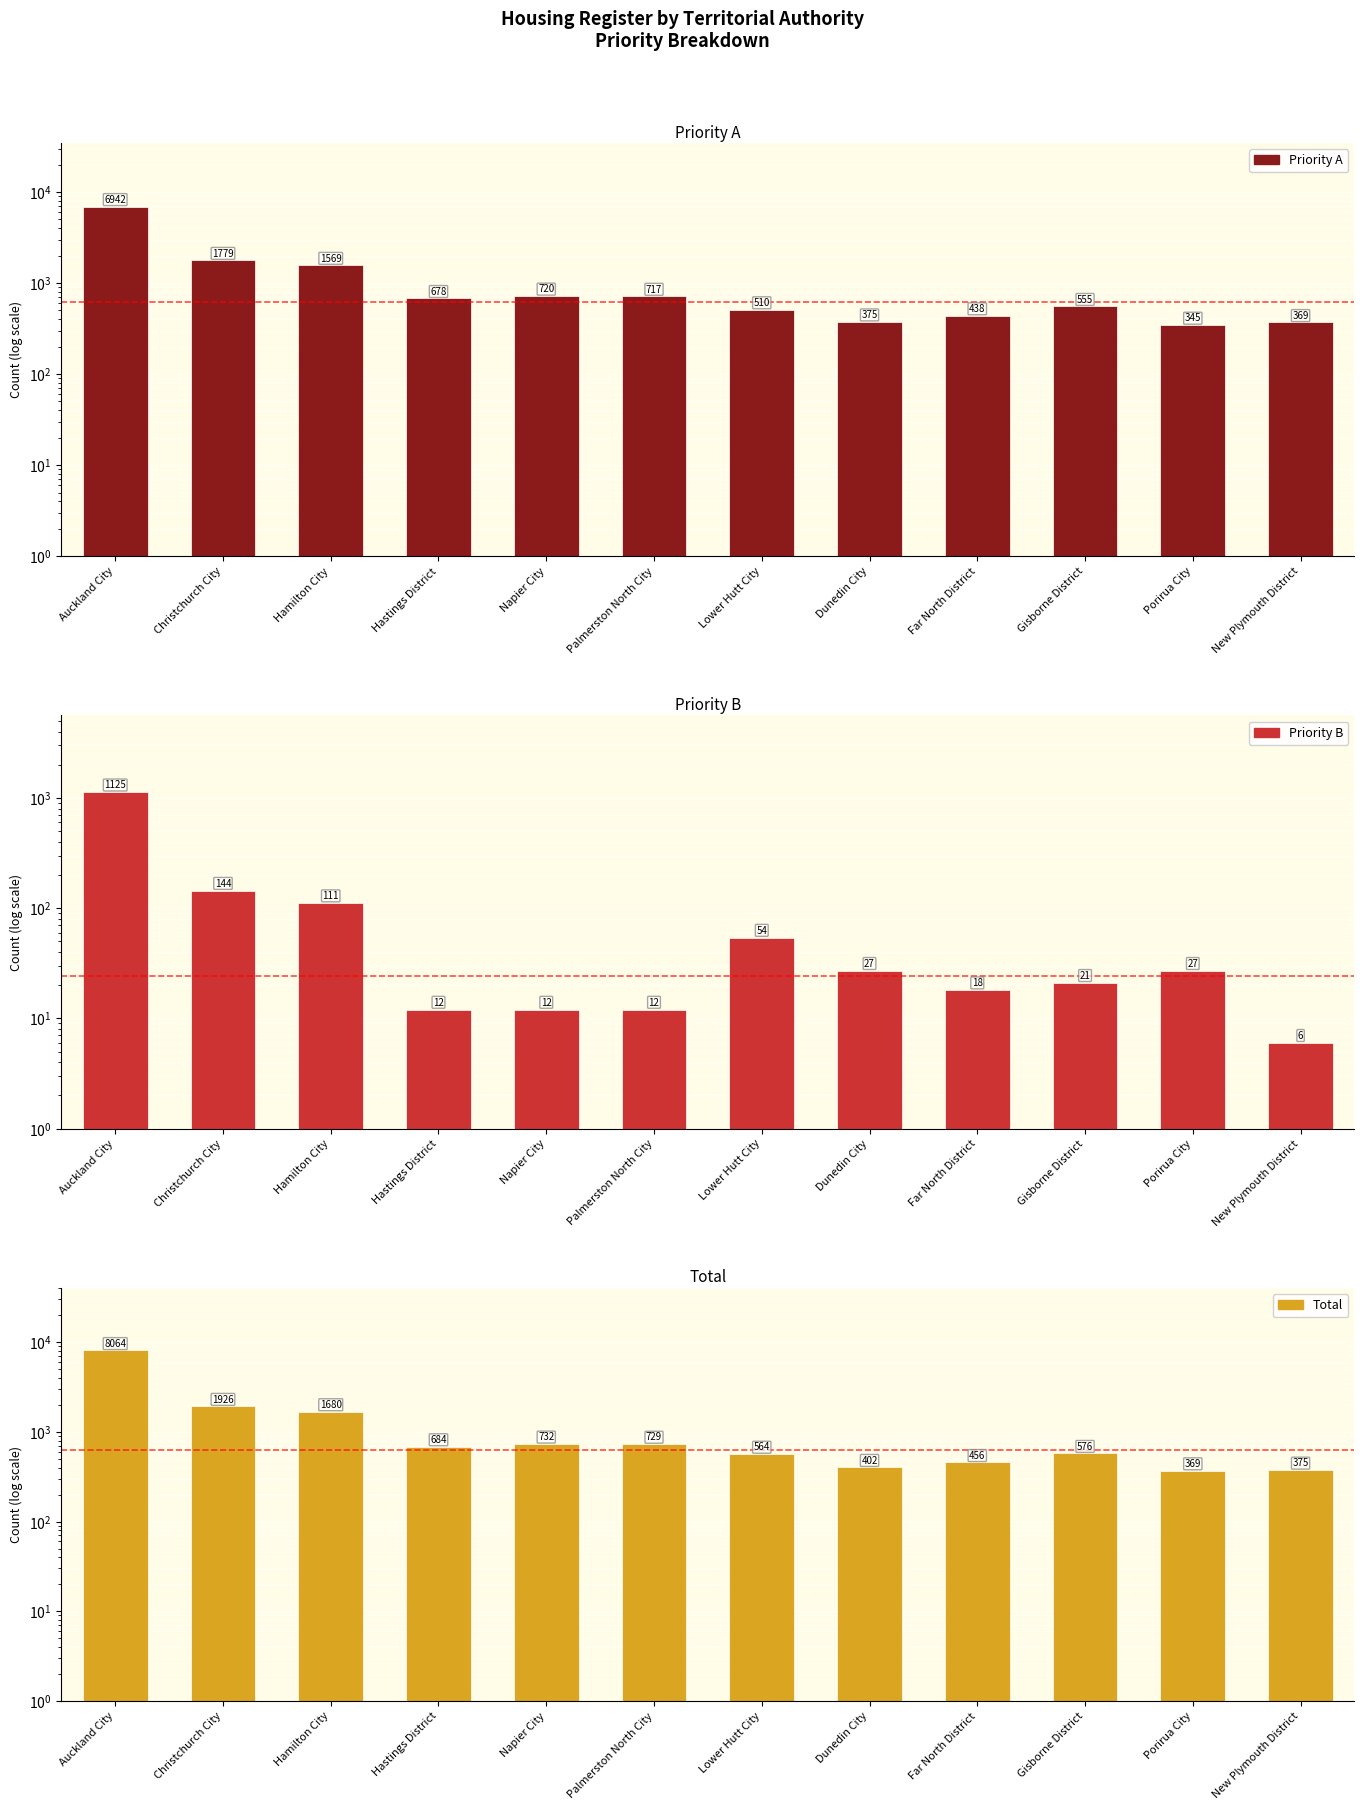

What are all the series names shown in the legend?

Priority A, Priority B, Total